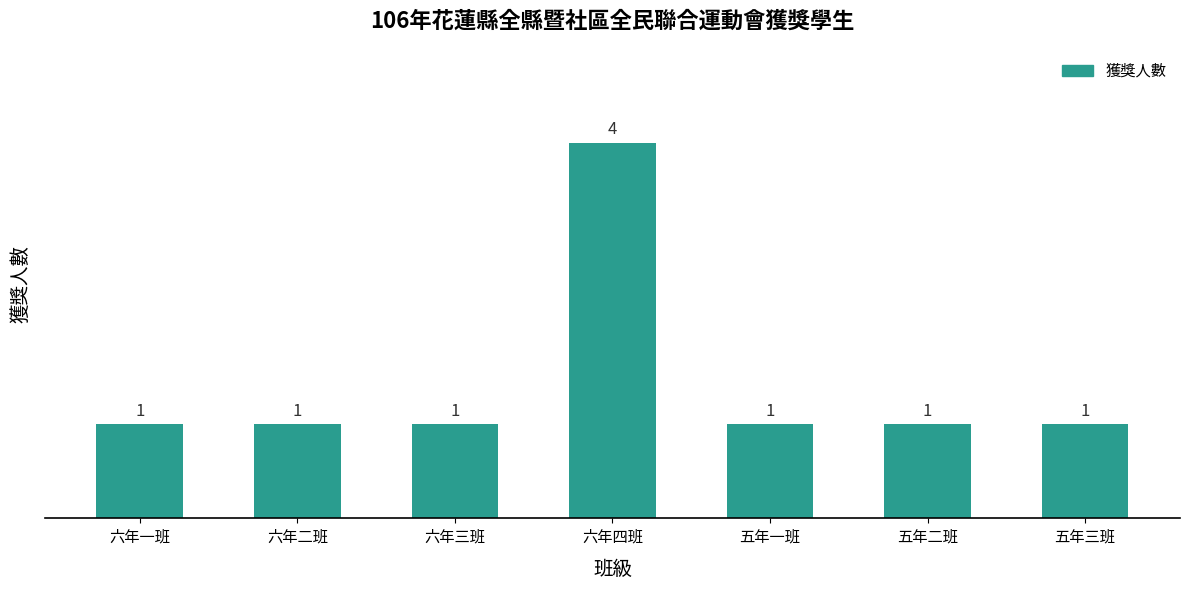

At which category does the chart reach its peak across all series?

六年四班